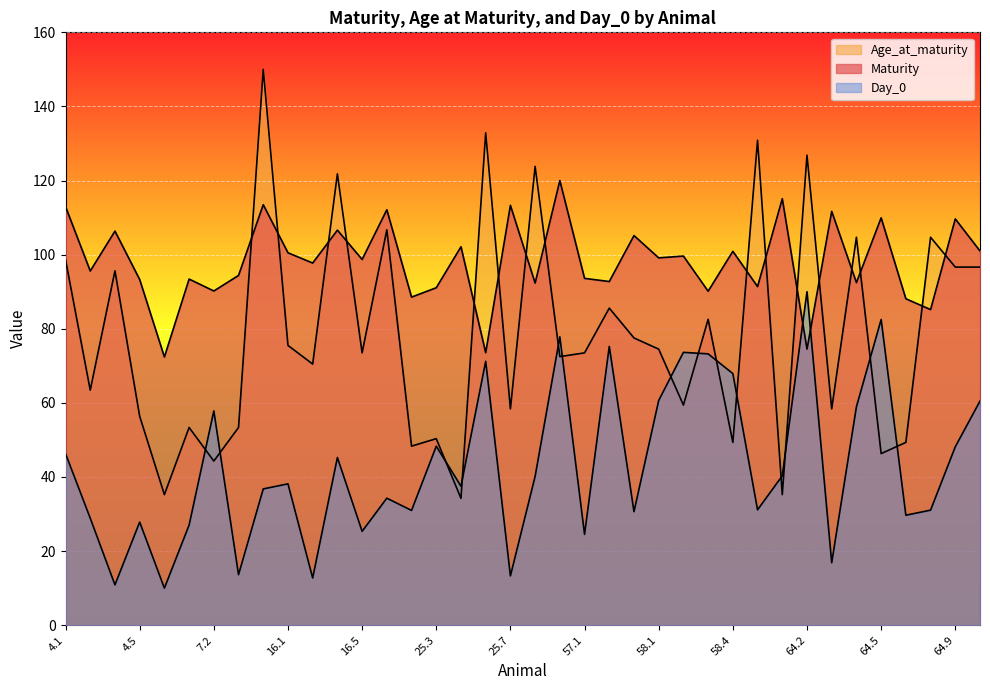

What is the average value of the Maturity series?

98.1